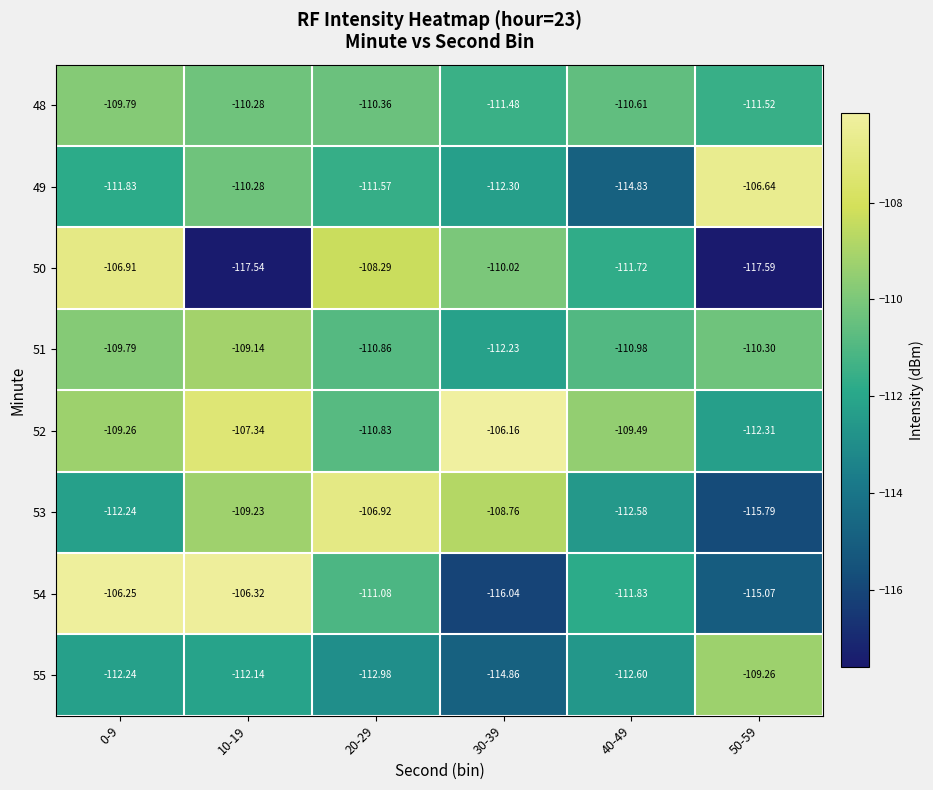

At which category does the chart reach its peak across all series?

30-39